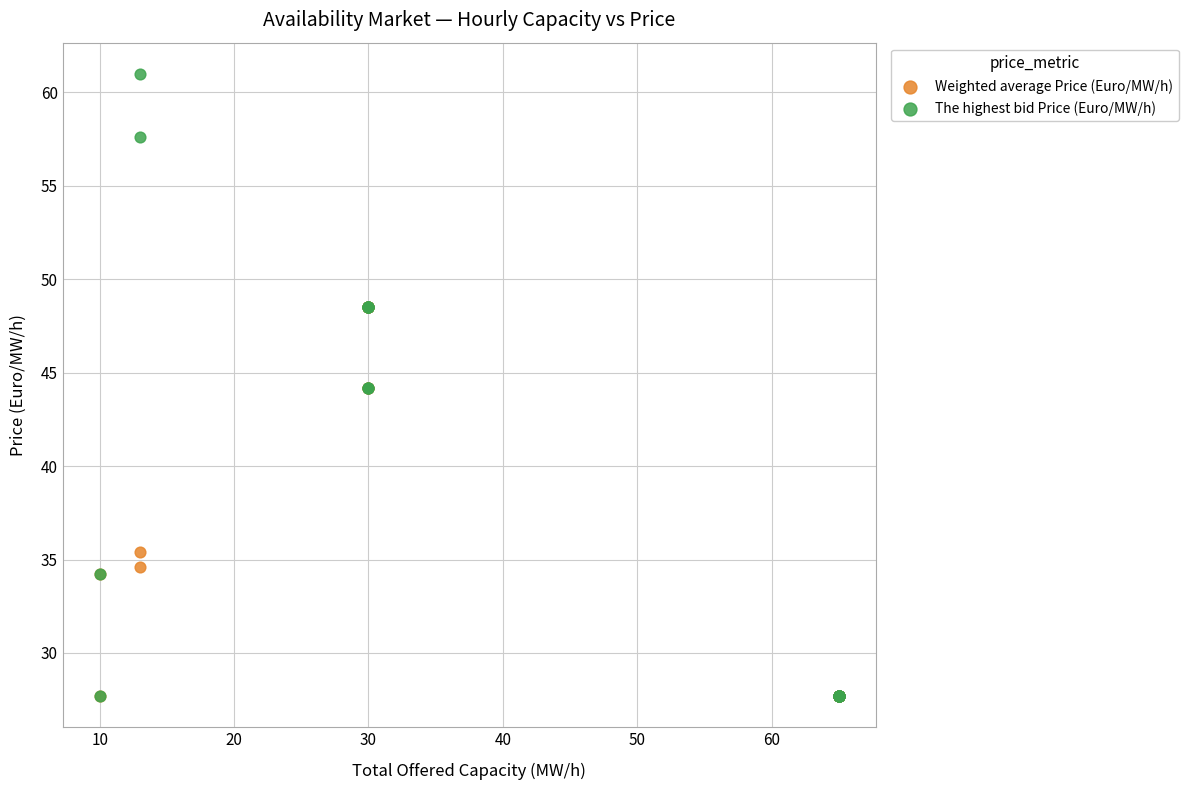

What are all the series names shown in the legend?

Weighted average Price (Euro/MW/h), The highest bid Price (Euro/MW/h)